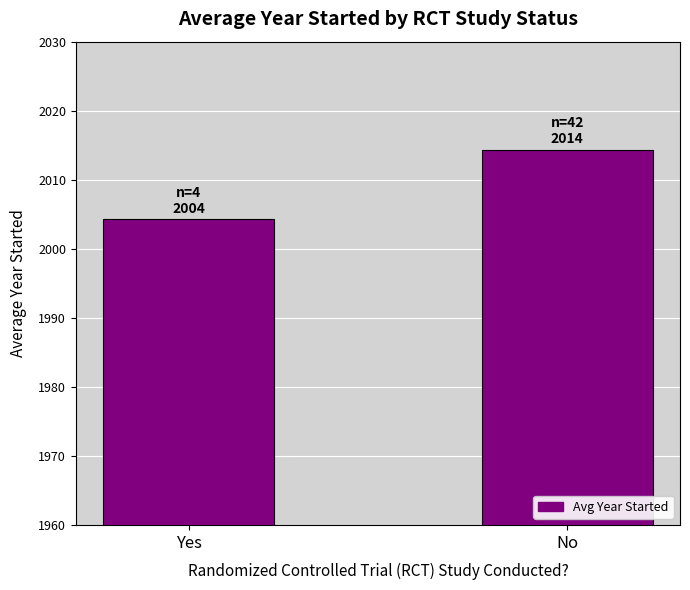

List the labels in order of value, smallest first.

Yes, No